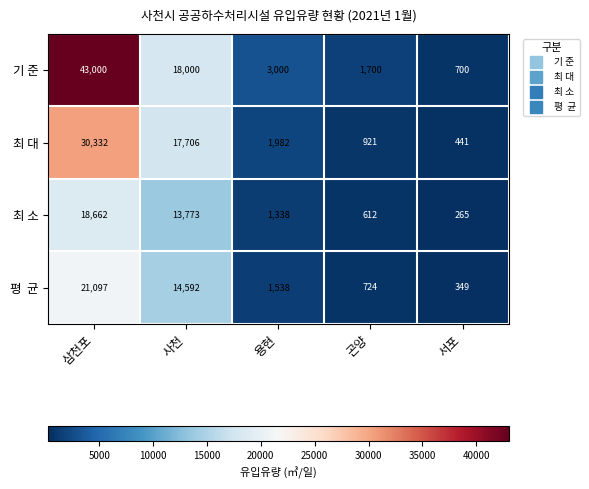

Where does the 최 대 series first go above 1982?

삼천포